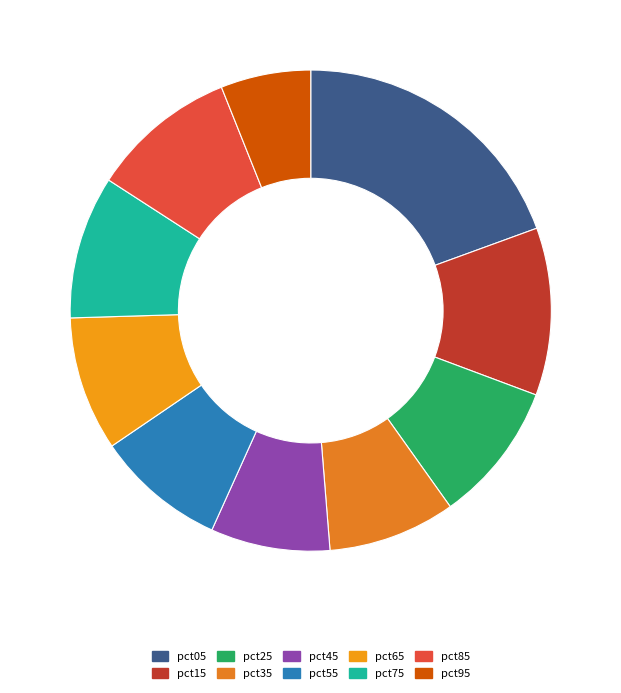

Combined, what portion of the pie is pct25 and pct85?

19.3%